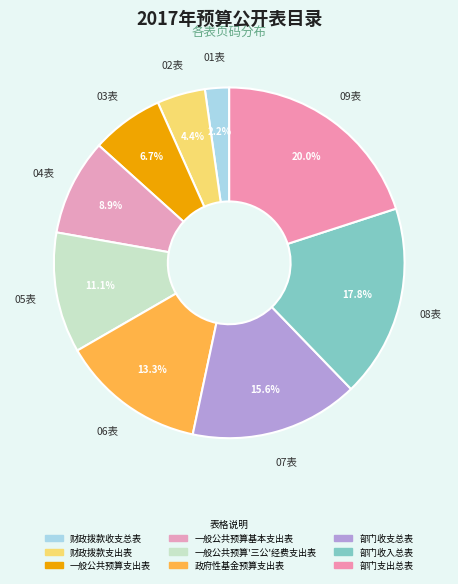

To the nearest percent, what portion does 部门支出总表 represent?

20%